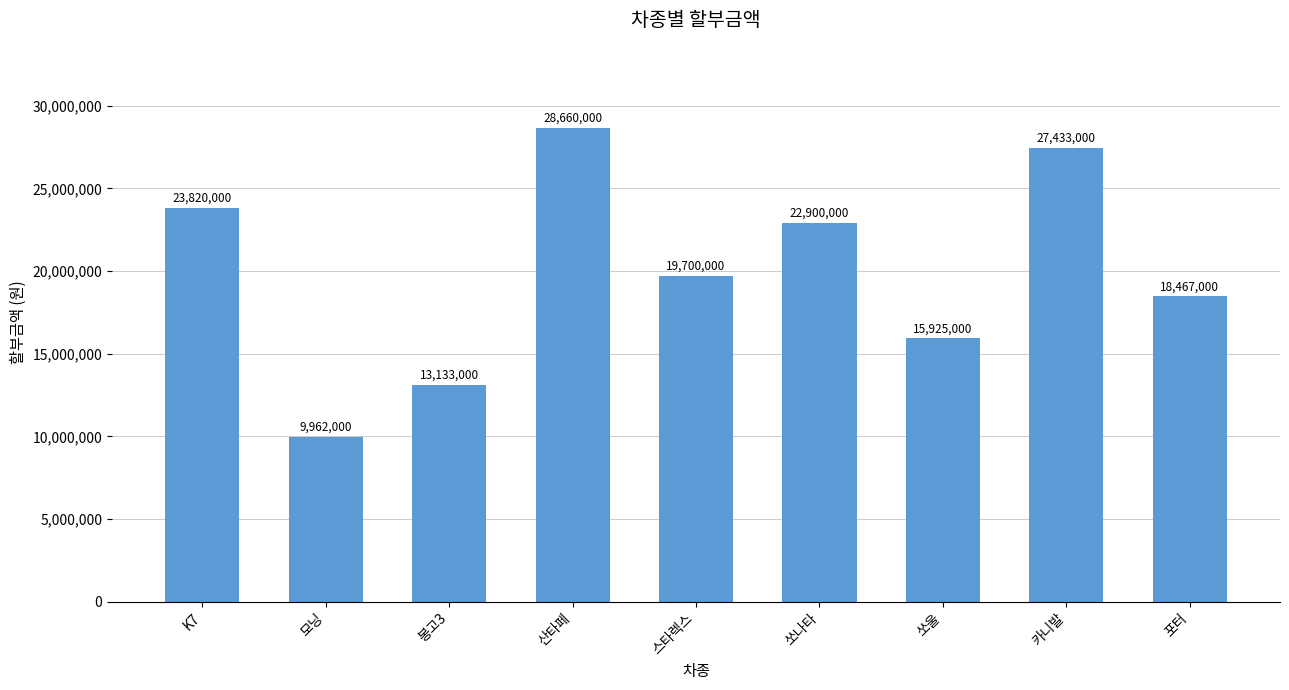

What is the smallest value displayed?

9962000.0